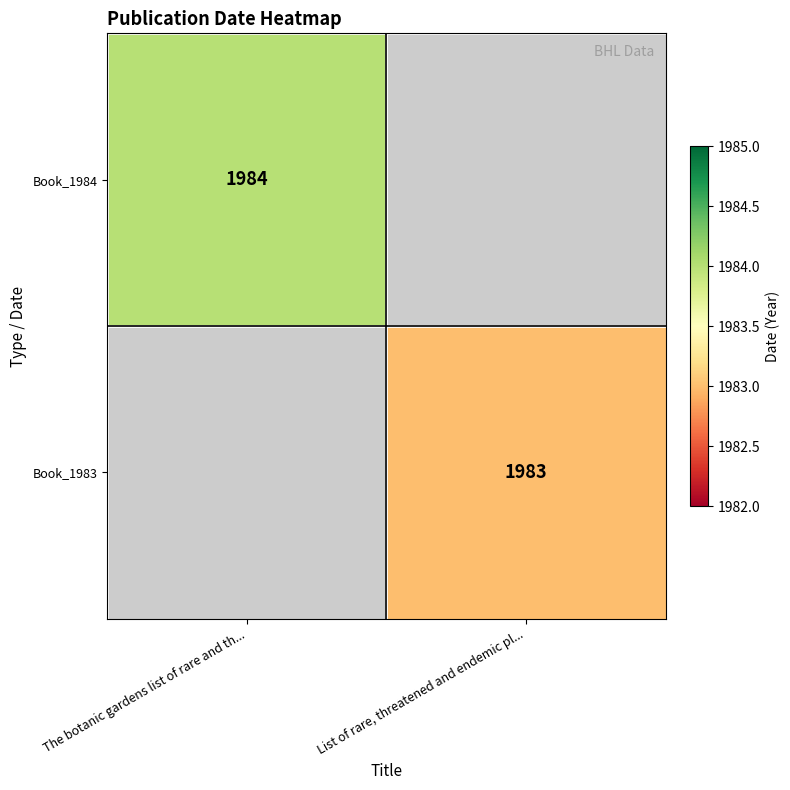

What is the total value across all series at The botanic gardens list of rare and th...?

1984